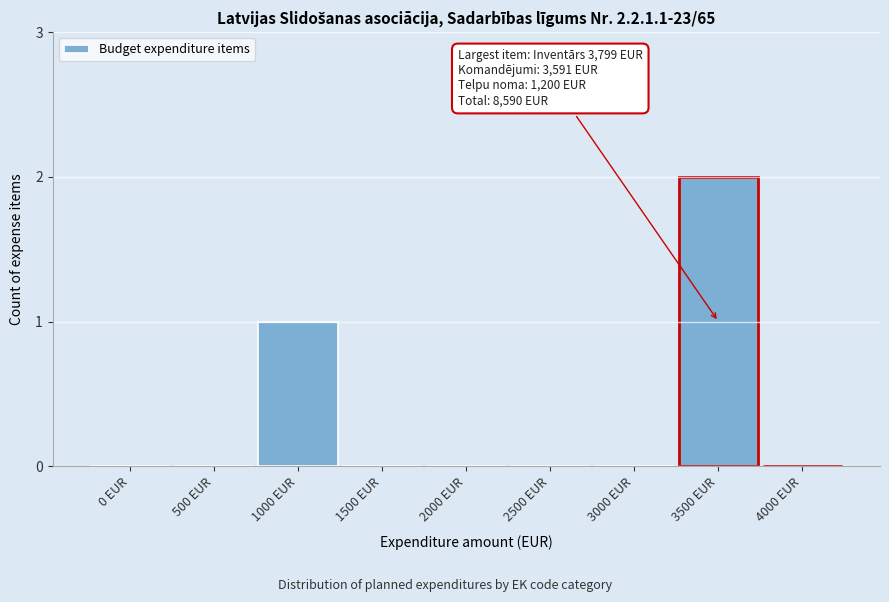

Reading left to right, extract all data points from this chart.

0 EUR=0	500 EUR=0	1000 EUR=1	1500 EUR=0	2000 EUR=0	2500 EUR=0	3000 EUR=0	3500 EUR=2	4000 EUR=0